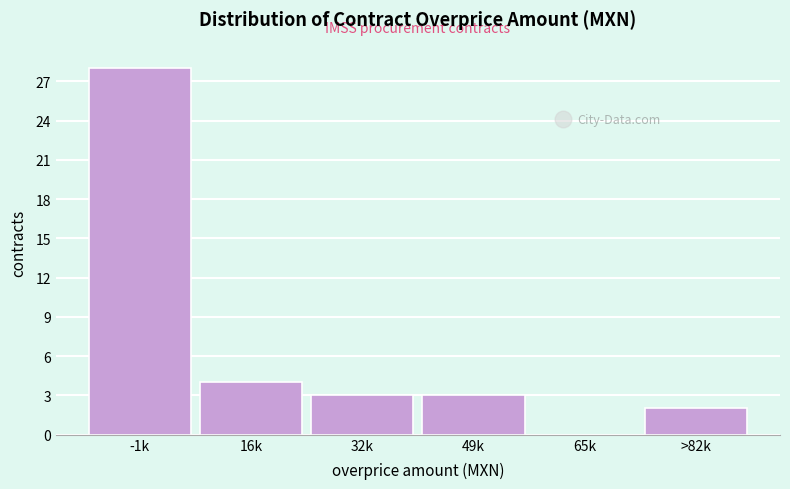

Reading right to left, list all the values displayed in this chart.

>82k=2	65k=0	49k=3	32k=3	16k=4	-1k=28